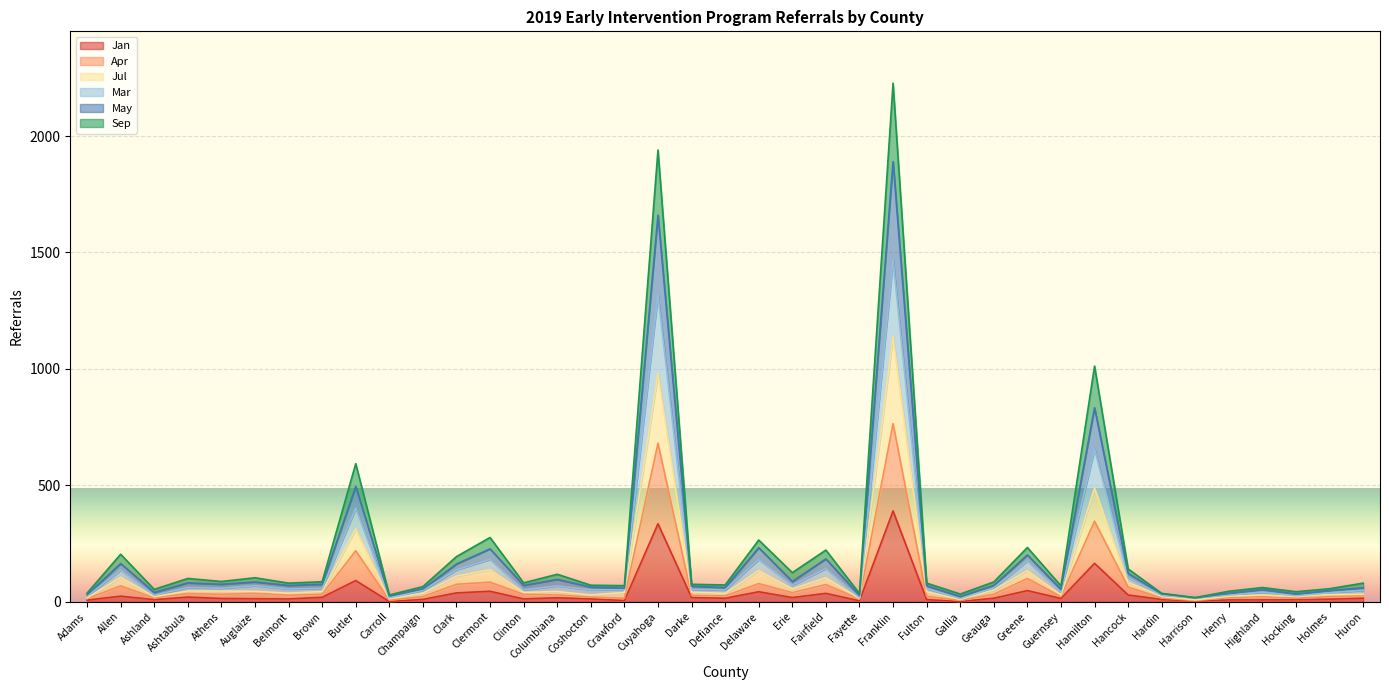

Which series has the widest spread of values?

Sep